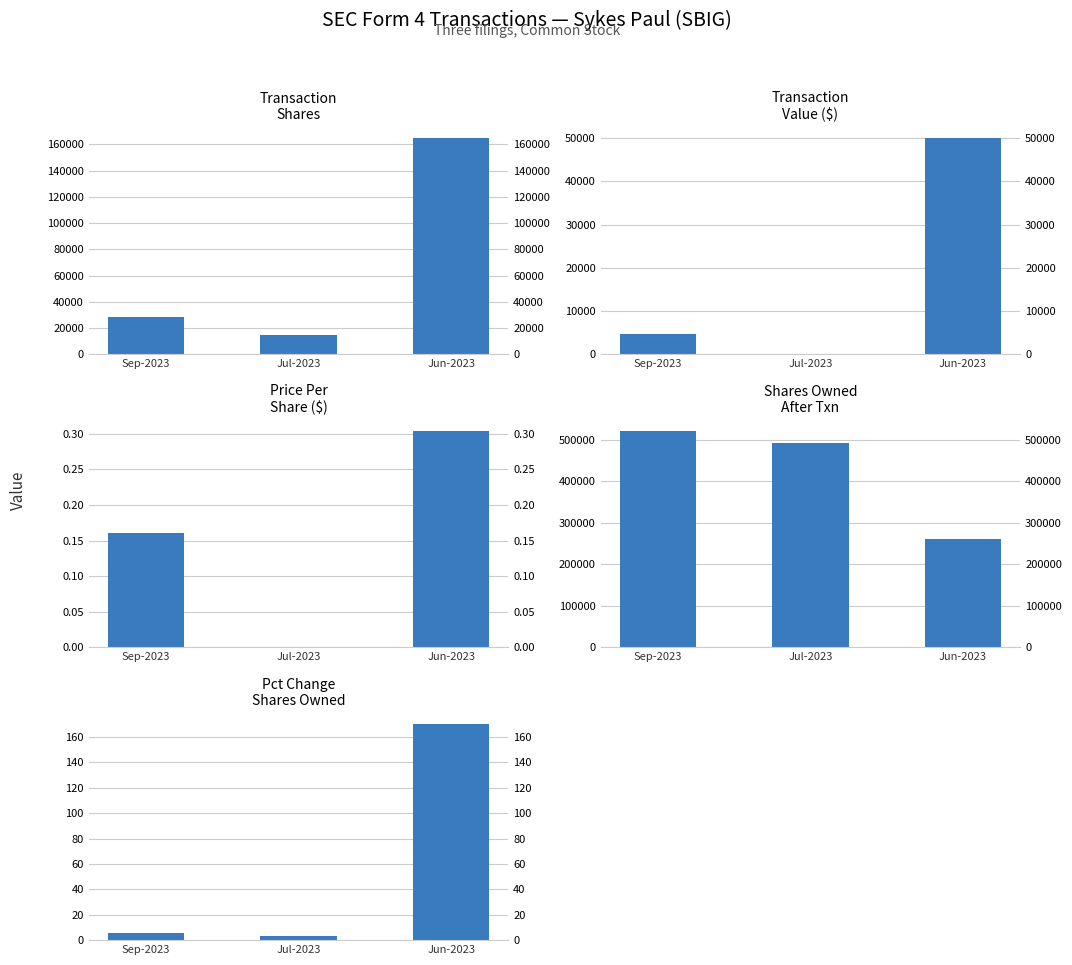

Which series has the largest total across all categories?

sharesOwnedFollowingTransaction